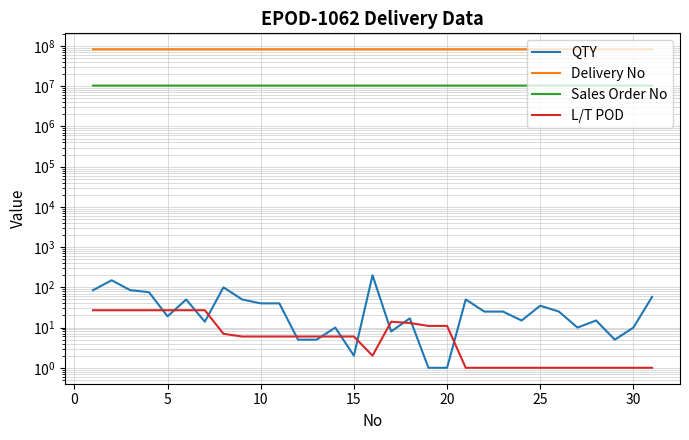

Reading left to right, extract all data points from this chart.

QTY: 85	150	85	76	19	50	14	100	50	40	40	5	5	10	2	200	8	17	1	1	50	25	25	15	35	25	10	15	5	10	58
Delivery No: 83214450	83214453	83215057	83208588	83208078	83208078	83208078	83209991	83214058	83212582	83212583	83212585	83212584	83212584	83211216	83214447	83207386	83207030	83207031	83203967	83206792	83210628	83210609	83209265	83211574	83209273	83211575	83210436	83208597	83201214	83211576
Sales Order No: 10411969	10413721	10411969	10412166	10411943	10411943	10411943	10412762	10414582	10414073	10414073	10414096	10414076	10414076	10413387	10410243	10411787	10411685	10411685	10409991	10399496	10412122	10412139	10412471	10413520	10412493	10413520	10412471	10412233	10407379	10413522
L/T POD: 27	27	27	27	27	27	27	7	6	6	6	6	6	6	6	2	14	13	11	11	1	1	1	1	1	1	1	1	1	1	1